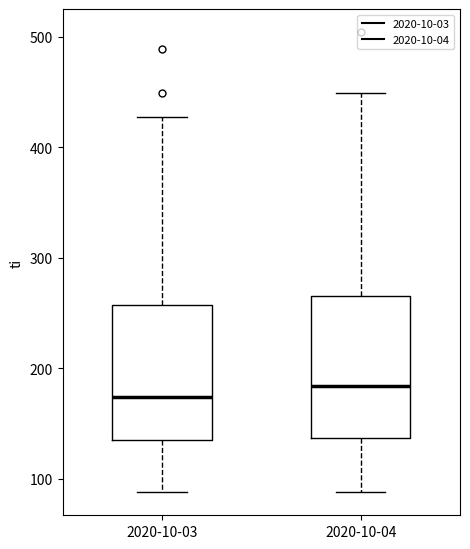

Reading left to right, transcribe this box plot: for each box, give where its median line is, the range the box spans, and where its two whiskers end, as read against the y-axis. The values are not printed on the chart, so give them approximately, as read against the axis.

2020-10-03: median 170, box 130 to 260, whiskers 90 to 430
2020-10-04: median 180, box 140 to 270, whiskers 90 to 450